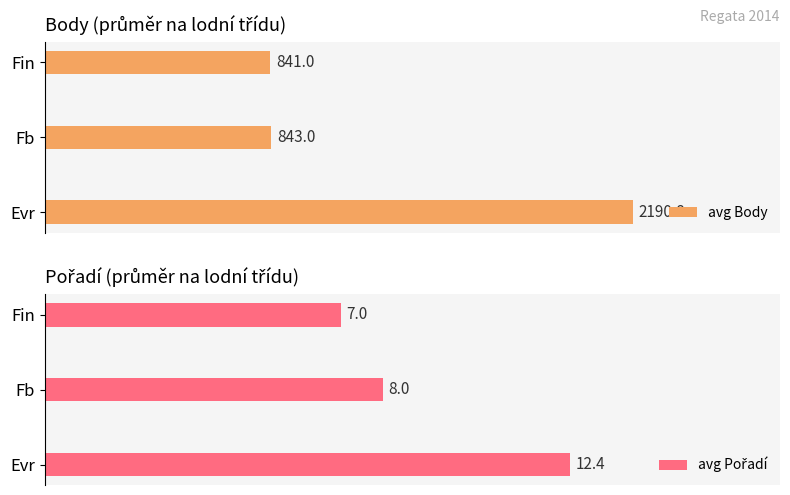

Which series has the largest total across all categories?

avg Body